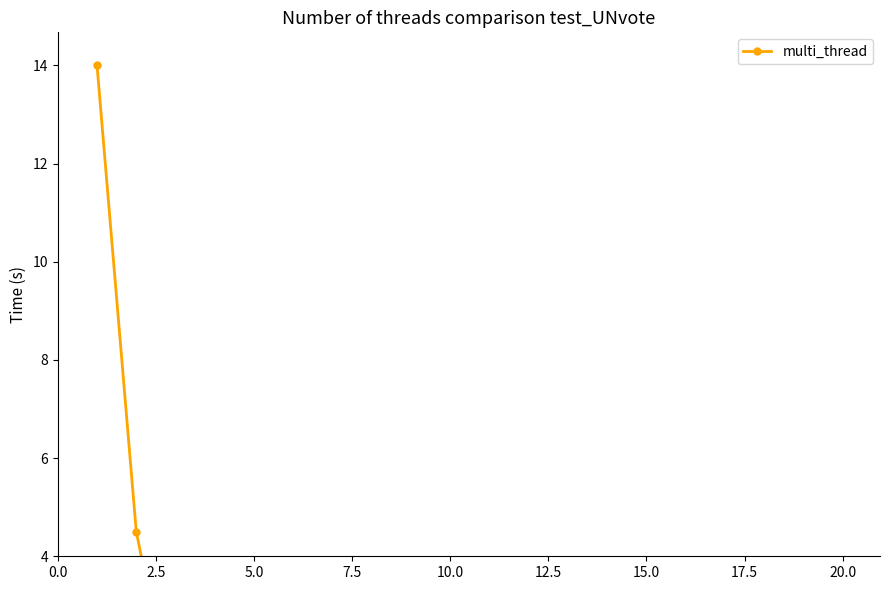

At which category does the data reach its first local valley?

5.0